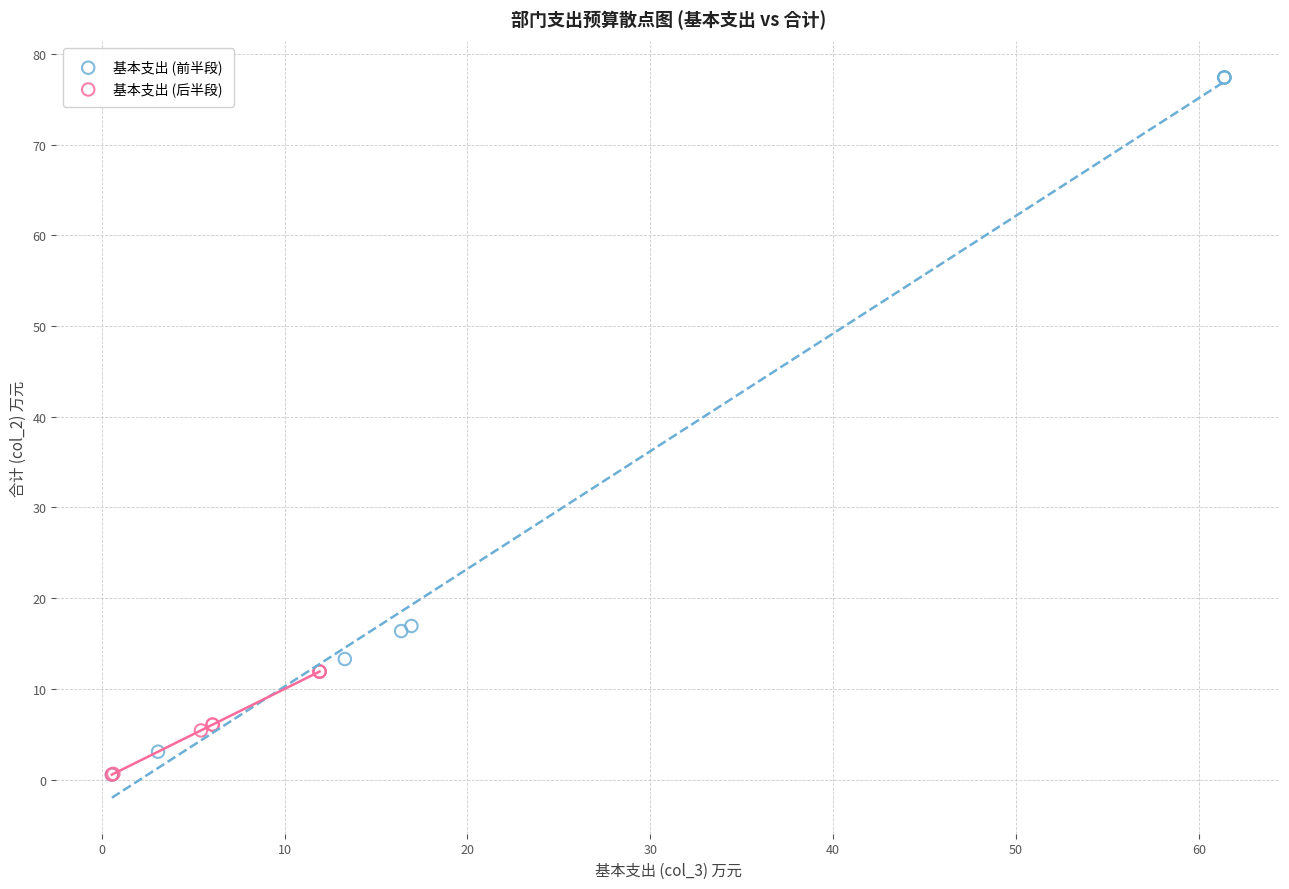

Which series reaches the maximum Y coordinate?

基本支出 (前半段)